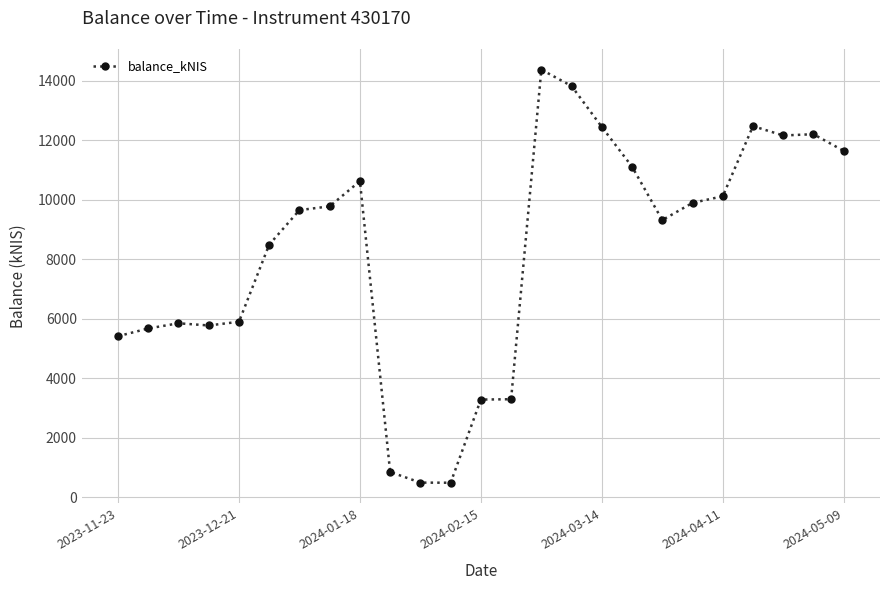

What is the difference between the maximum and minimum values?

13889.5